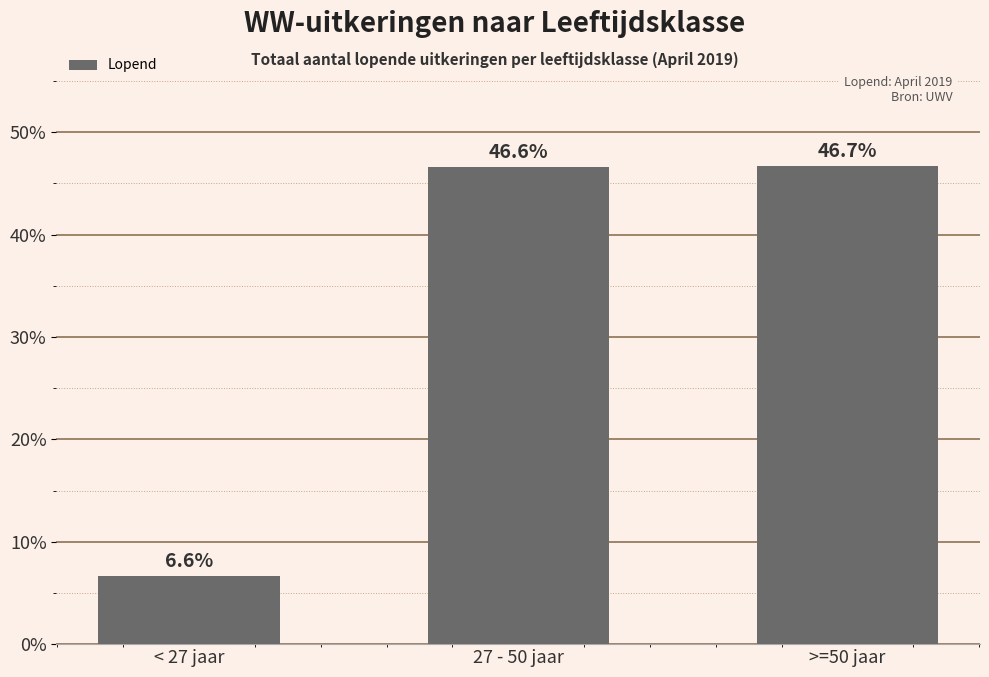

Reading left to right, transcribe all the data shown in this chart.

< 27 jaar=6.6	27 - 50 jaar=46.6	>=50 jaar=46.7